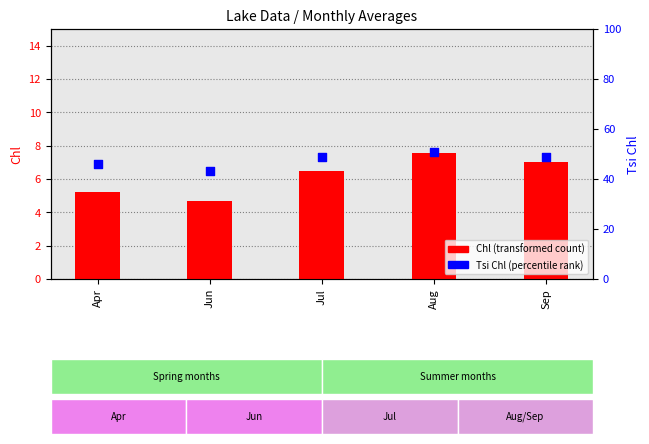

Which series has the largest total across all categories?

Tsi Chl (percentile rank)